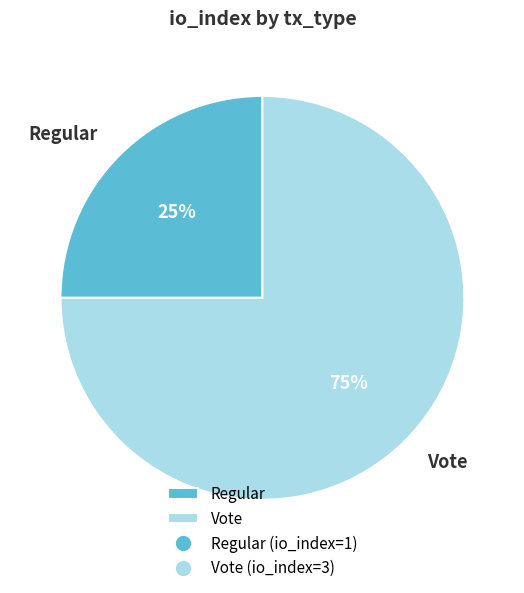

To the nearest percent, what is the difference between the Regular and Vote slice percentages?

50%